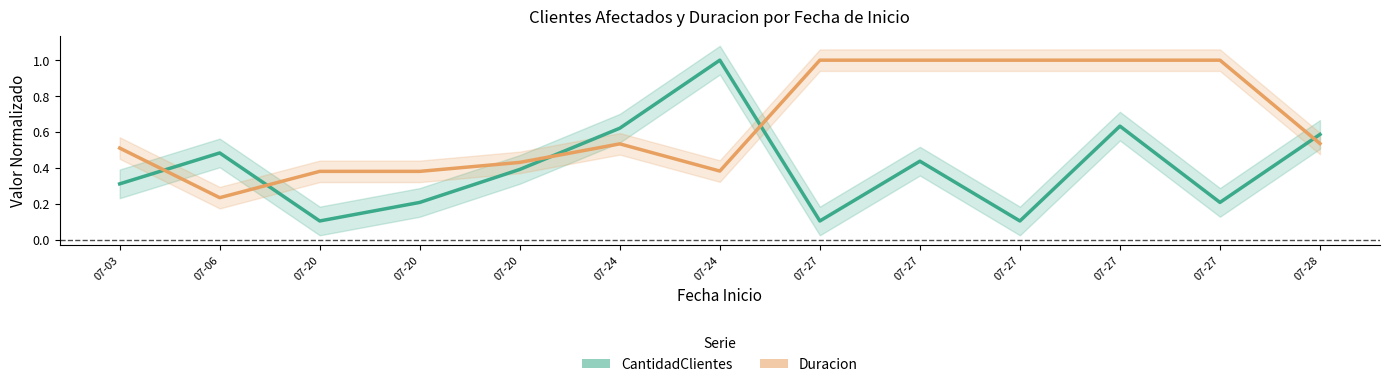

Where is the first local minimum for CantidadClientes?

07-20